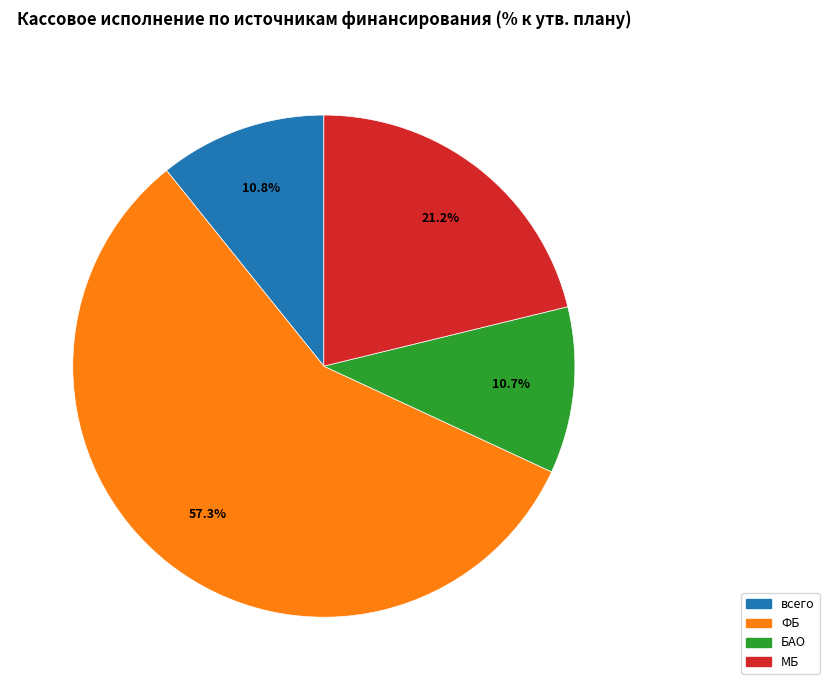

Does any single category account for the majority?

Yes